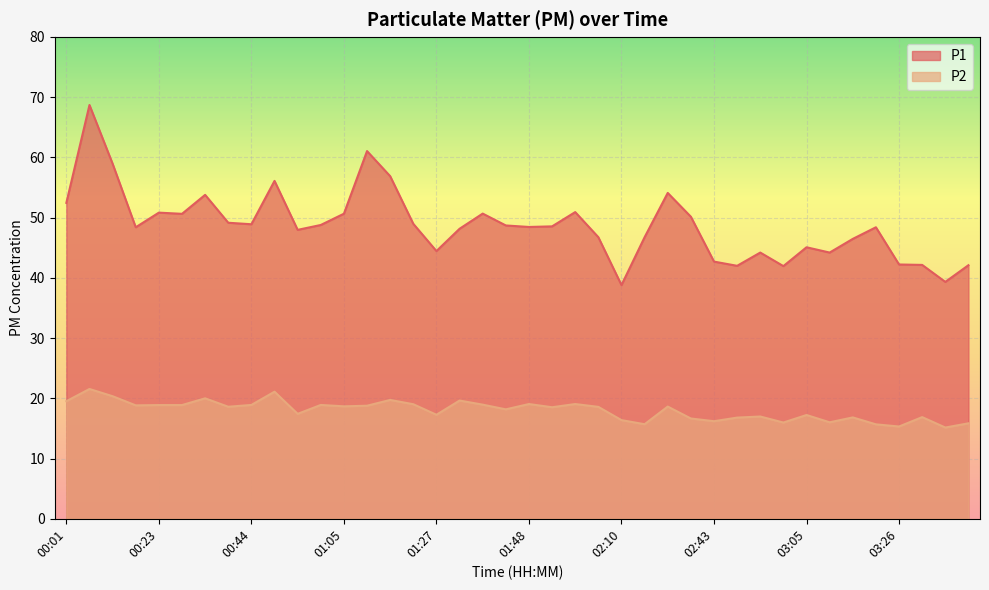

Is it true that P1 equals 79.1 at 02:54?

False